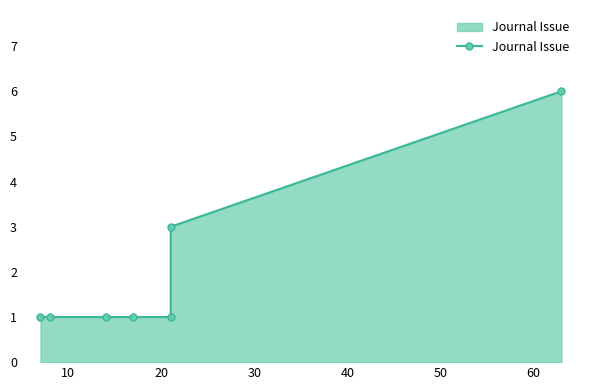

How many values are between 1 and 3?

6